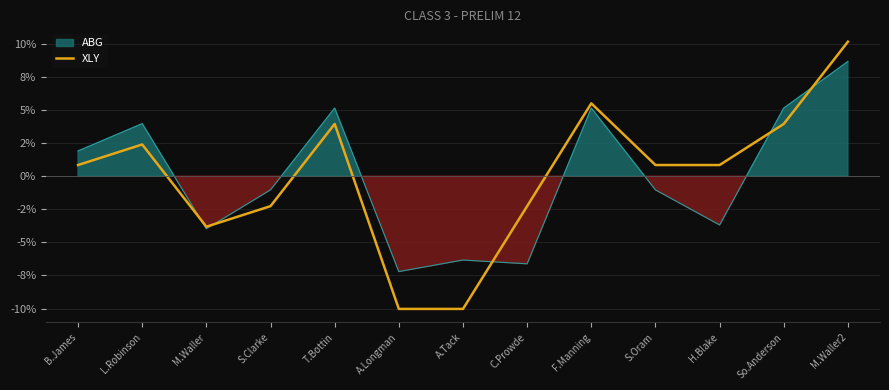

True or false: the data shows 0.8 at H.Blake.

True